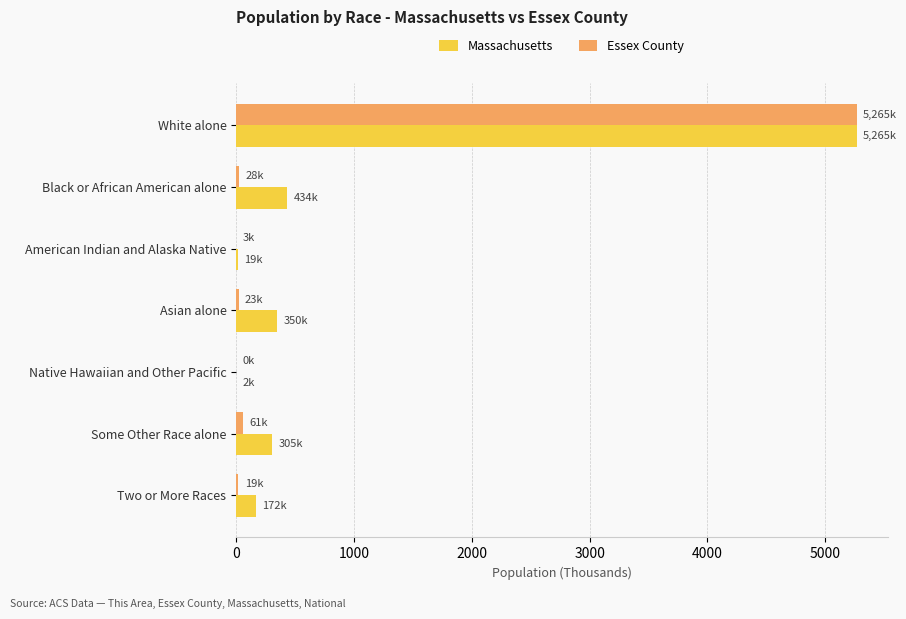

How many data points does each series have?

7